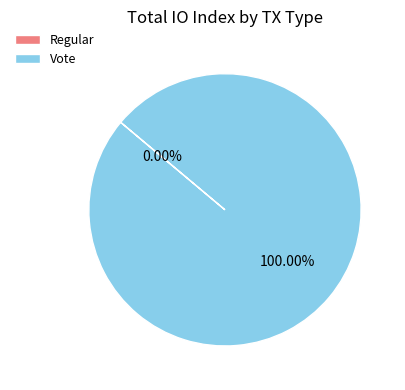

Which category has the smallest portion of the pie?

Regular